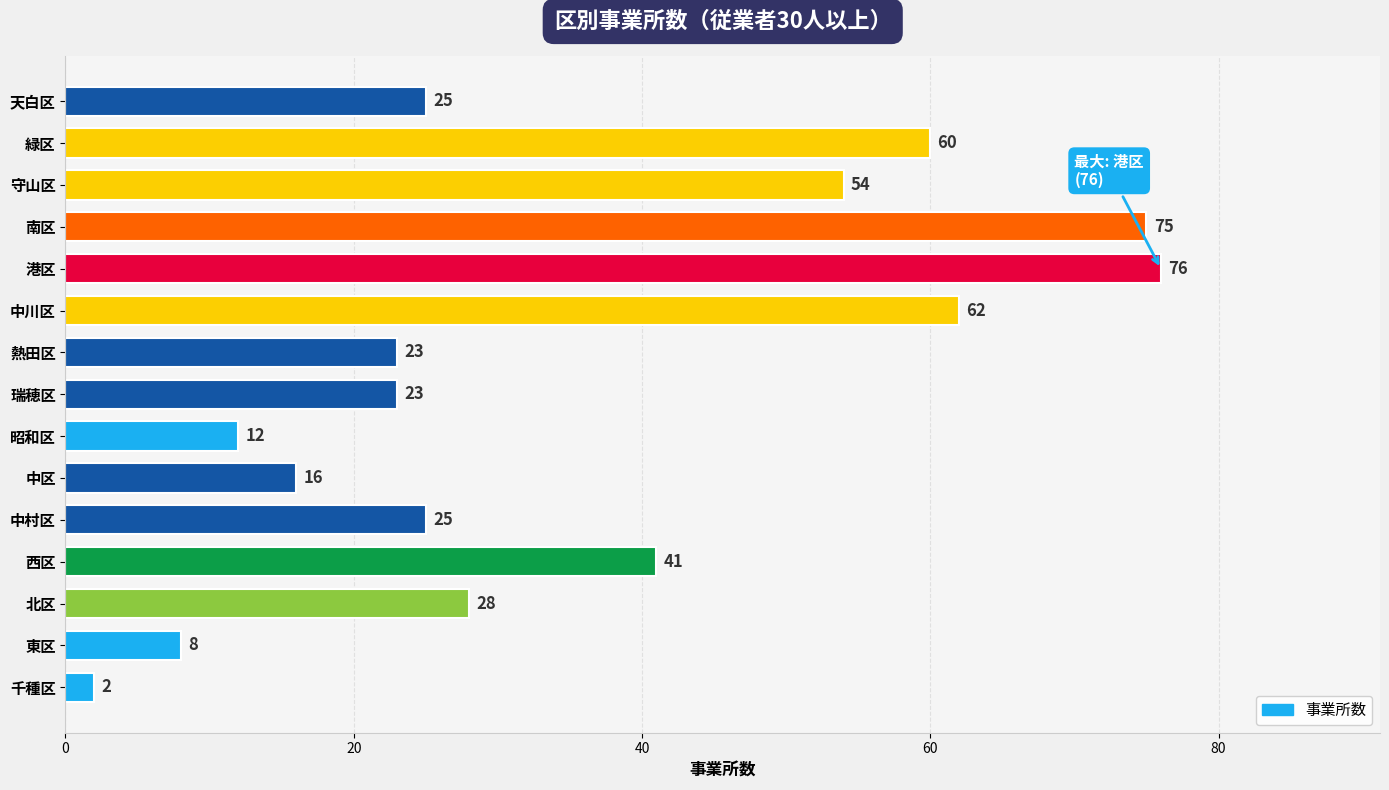

What is the minimum value shown in the chart?

2